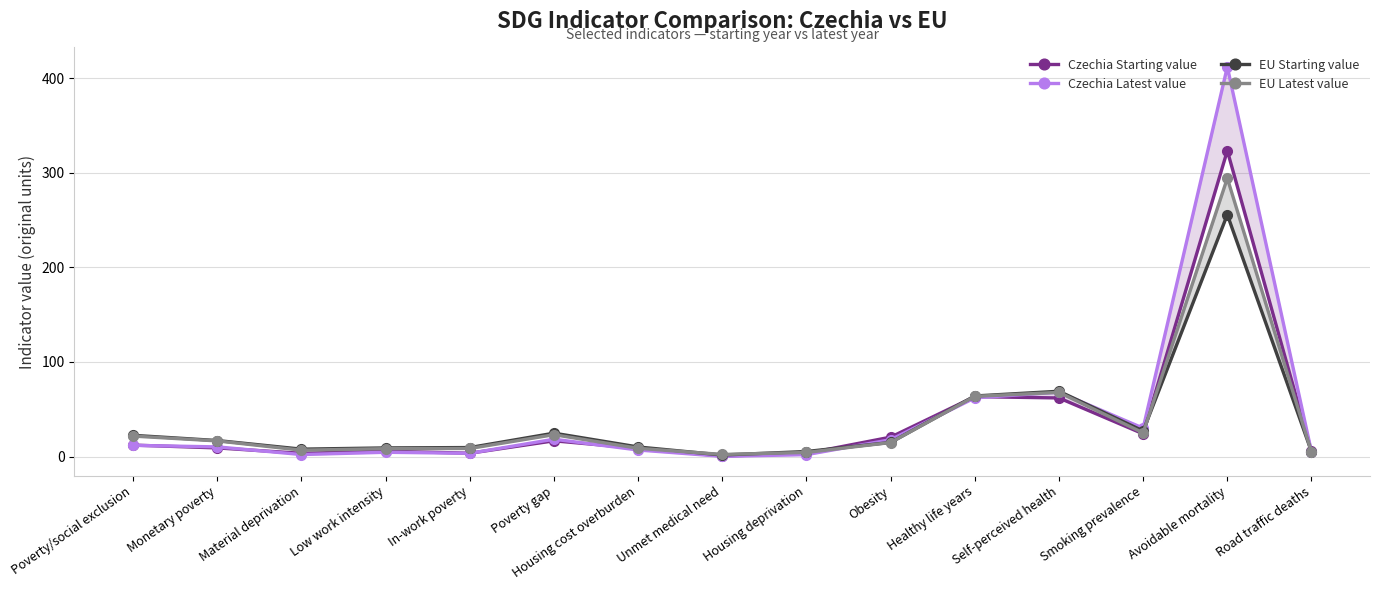

List the series in order of their peak value, lowest first.

EU Starting value, EU Latest value, Czechia Starting value, Czechia Latest value